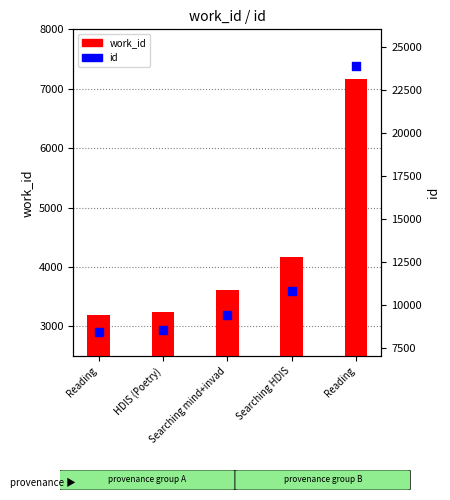

At which category is the sum across all series the highest?

Reading